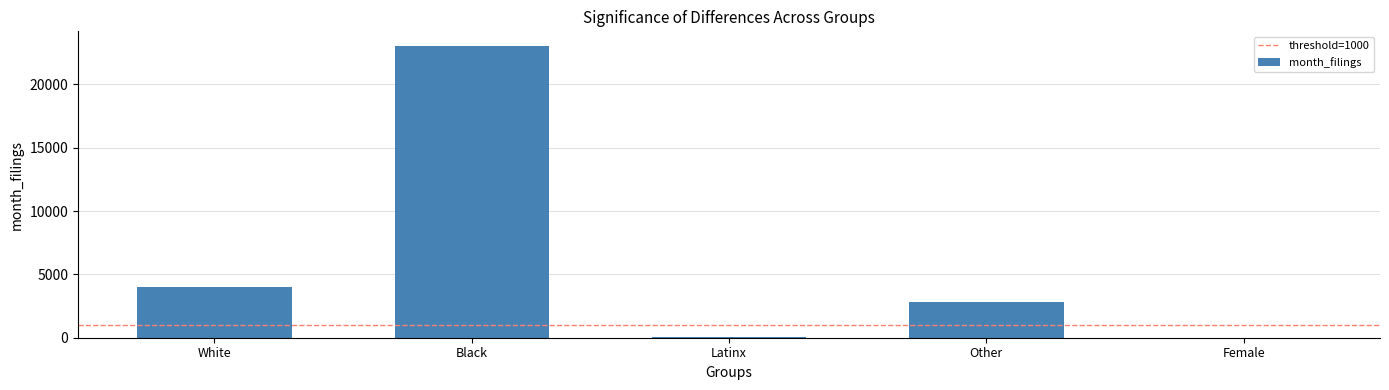

What is the maximum value shown in the chart?

23029